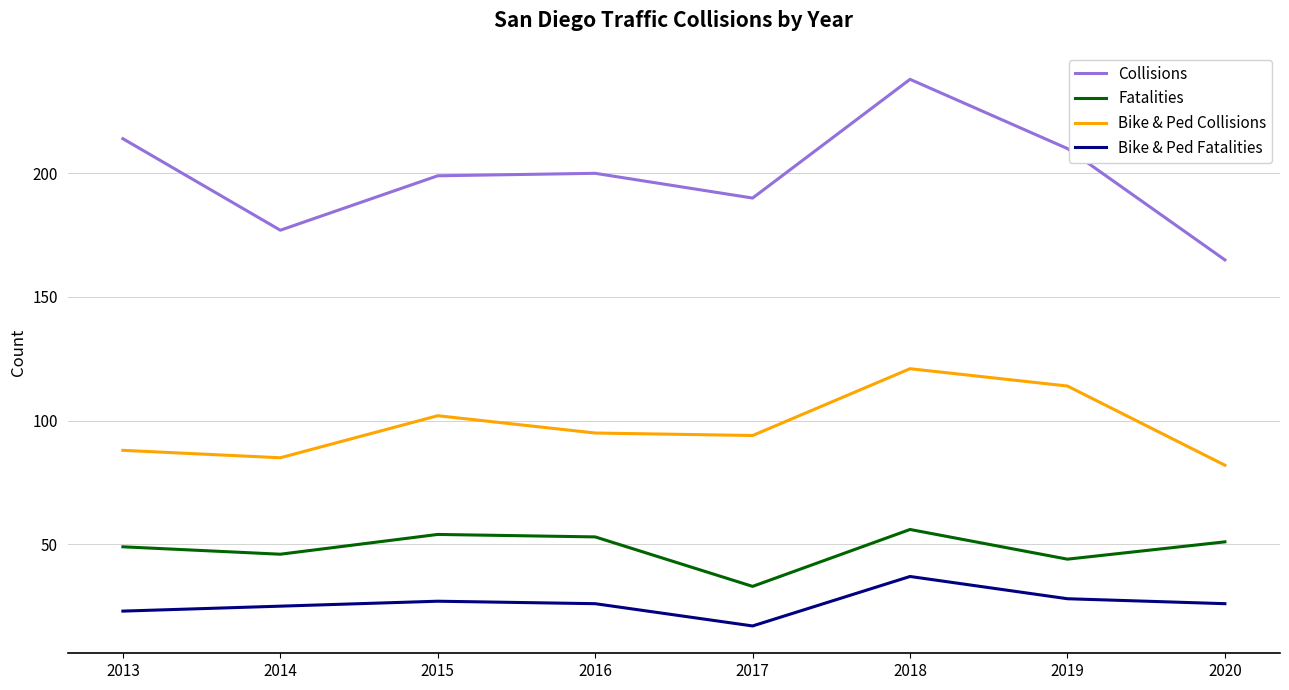

Between 2017 and 2018, which series saw the biggest shift?

Collisions